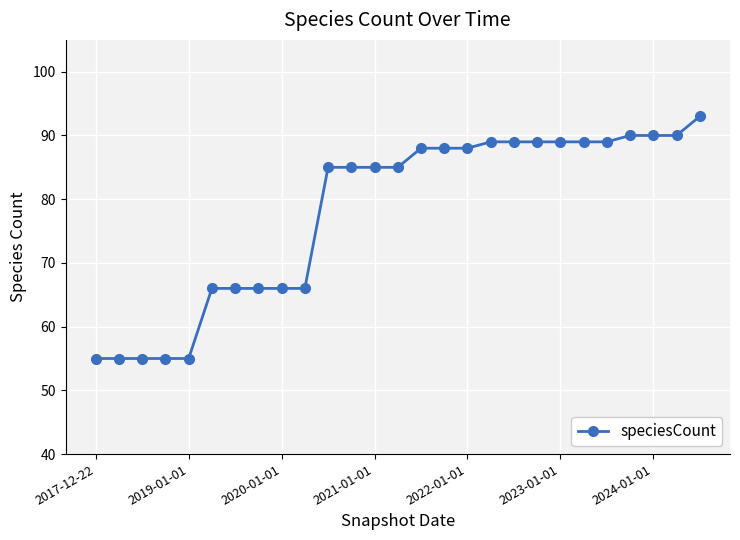

Reading right to left, list all the values displayed in this chart.

93	90	90	90	89	89	89	89	89	89	88	88	88	85	85	85	85	66	66	66	66	66	55	55	55	55	55